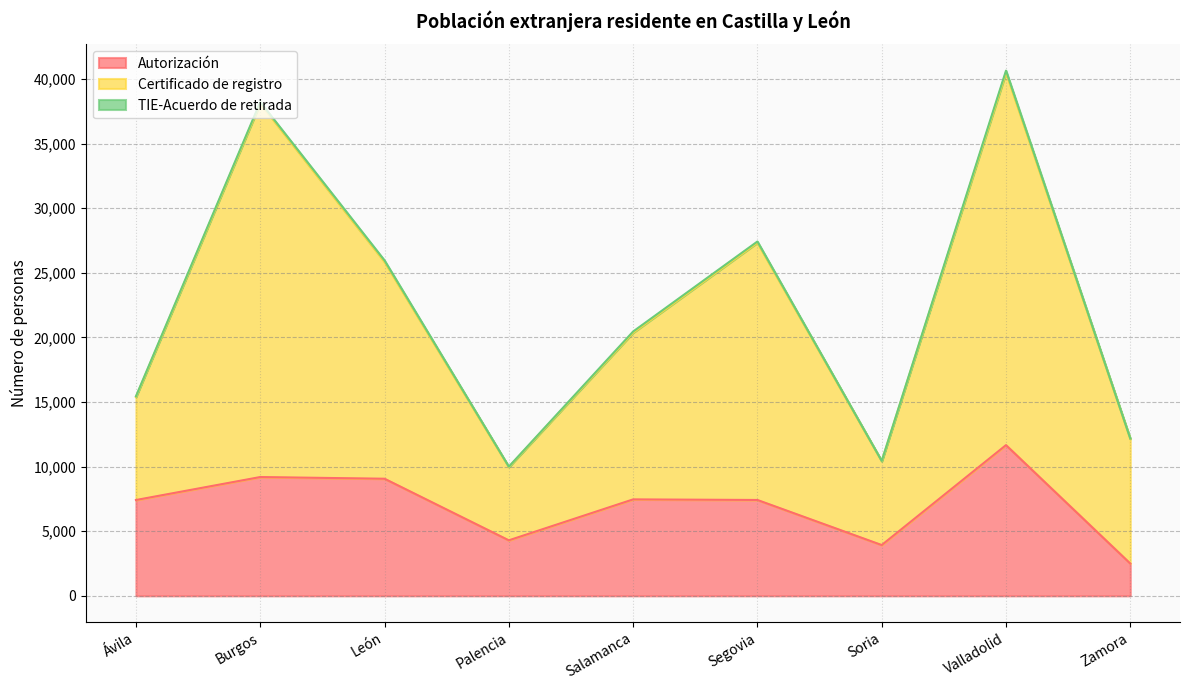

Is it true that Certificado de registro equals 20554 at Valladolid?

False